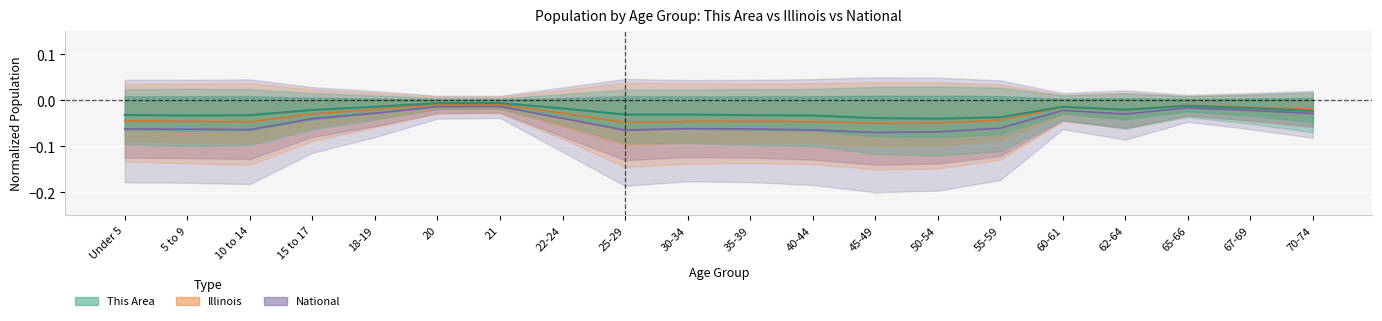

In Illinois, how many points are higher than both neighbors (excluding endpoints)?

4